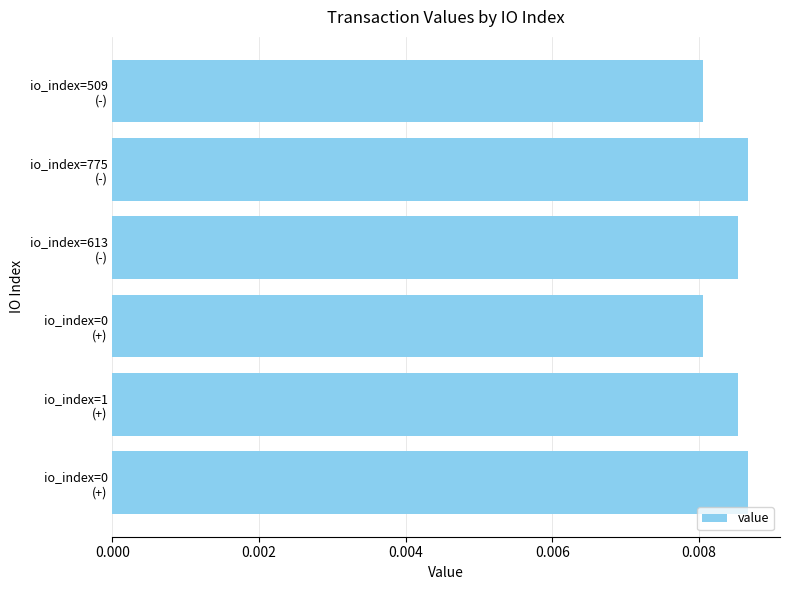

What is the sum of all values?

0.1